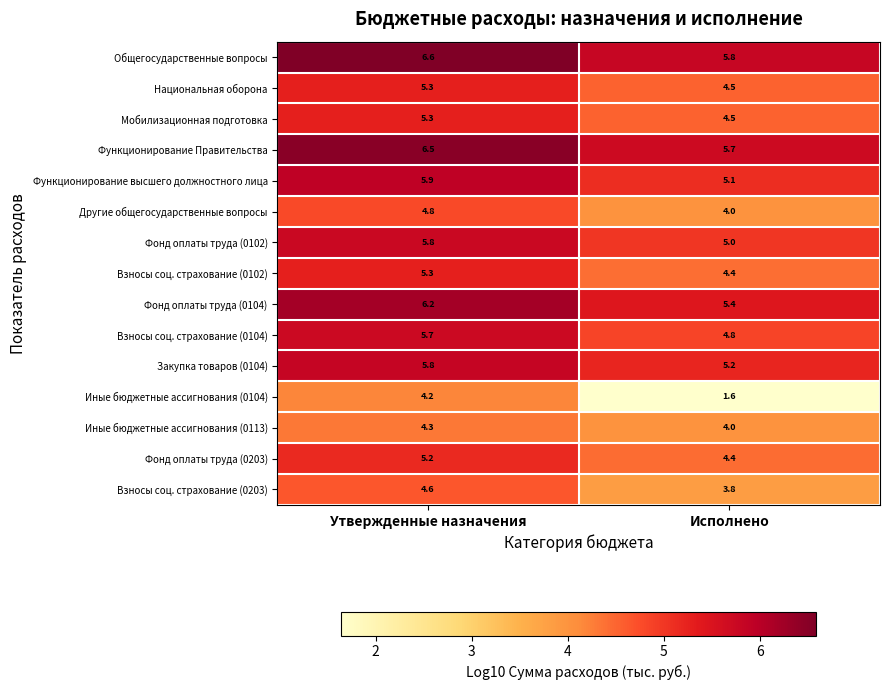

Count the number of data series in this chart.

15